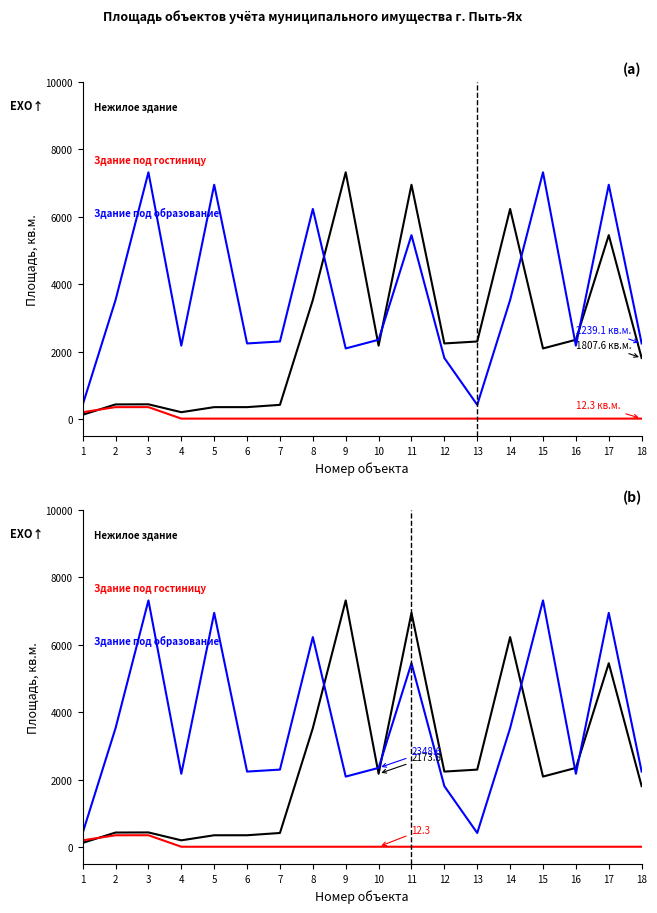

Reading right to left, list all the values displayed in this chart.

Нежилое здание: 1807.6	5448.2	2348.6	2091.3	6223.6	2297.6	2239.1	6941.1	2173.8	7310.3	3526.2	420.0	352.8	352.4	202.5	436.2	433.1	126.6
Здание под гостиницу: 12.3	12.3	12.3	12.3	12.3	12.3	12.3	12.3	12.3	12.3	12.3	12.3	12.3	12.3	12.3	352.8	352.4	202.5
Здание под образование: 2239.1	6941.1	2173.8	7310.3	3526.2	420.0	1807.6	5448.2	2348.6	2091.3	6223.6	2297.6	2239.1	6941.1	2173.8	7310.3	3526.2	420.0